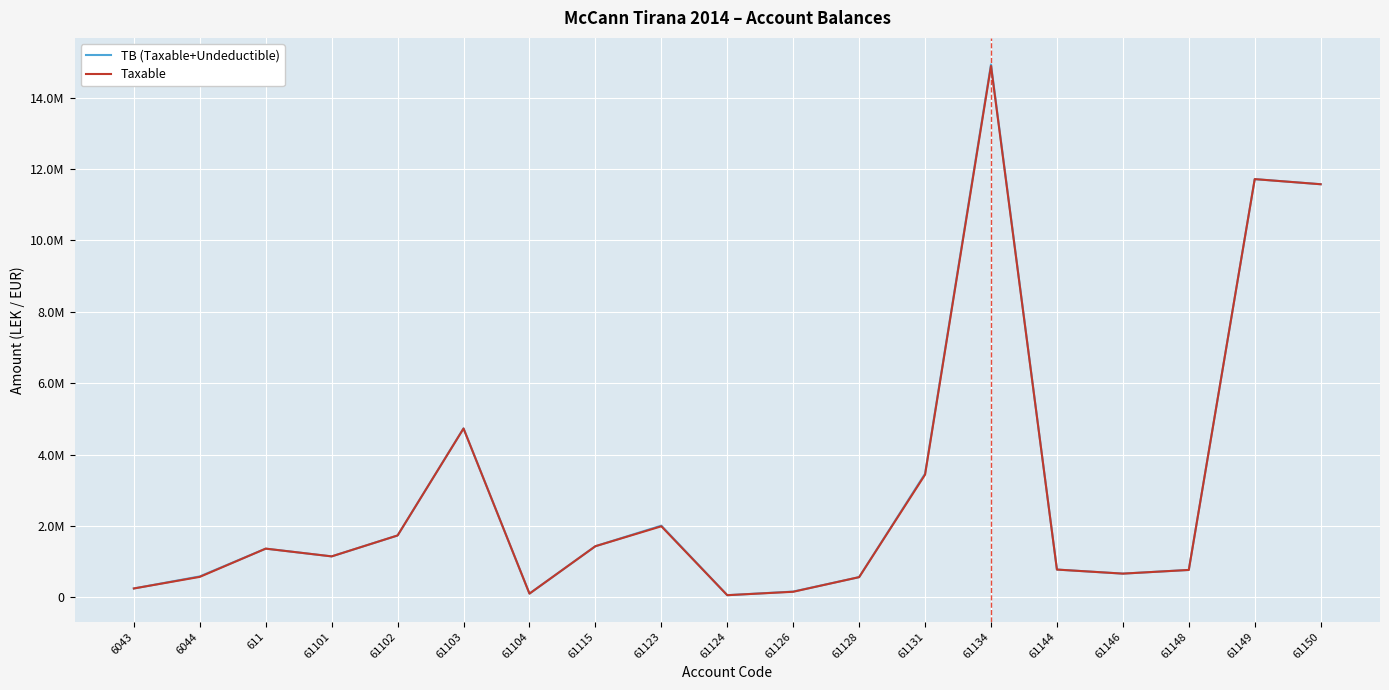

Which series has the largest total across all categories?

TB (Taxable+Undeductible)